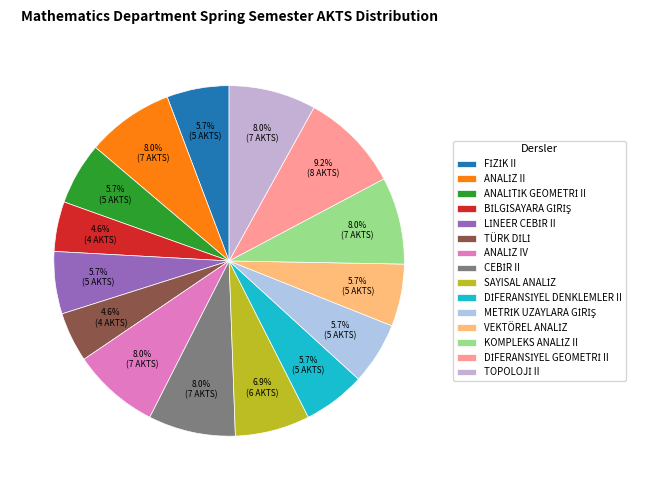

To the nearest percent, what percentage of the pie is TÜRK DİLİ?

5%